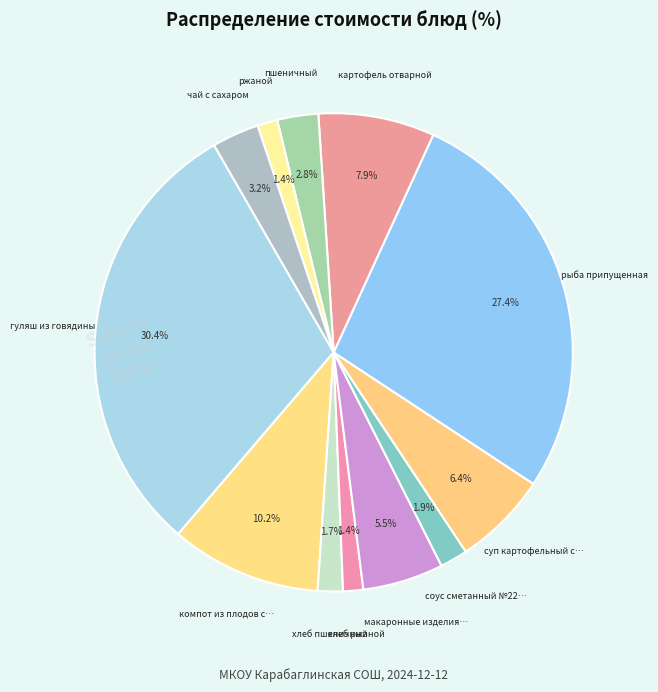

To the nearest percent, what is the difference between the largest and smallest slice percentages?

29%